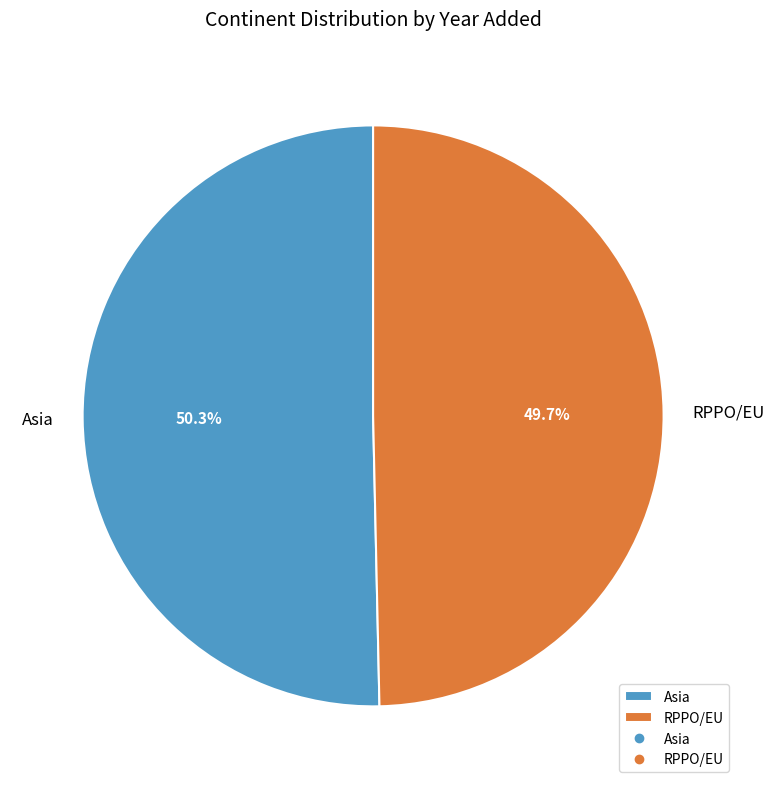

What is the total percentage of RPPO/EU and Asia?

100.0%